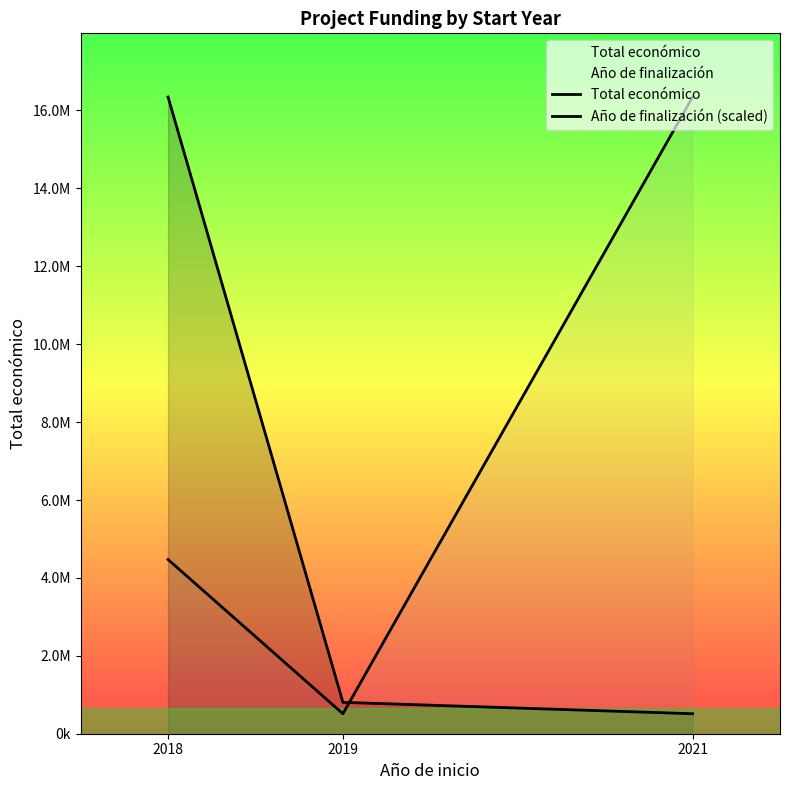

At which label does Año de finalización (scaled) first exceed 4471269?

2018